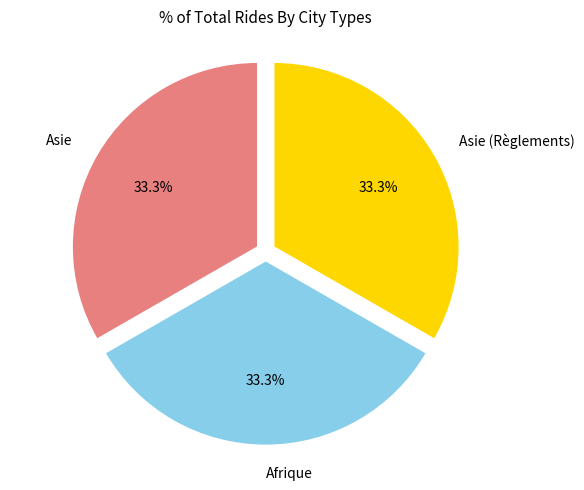

Is there any slice that represents more than half of the pie?

No